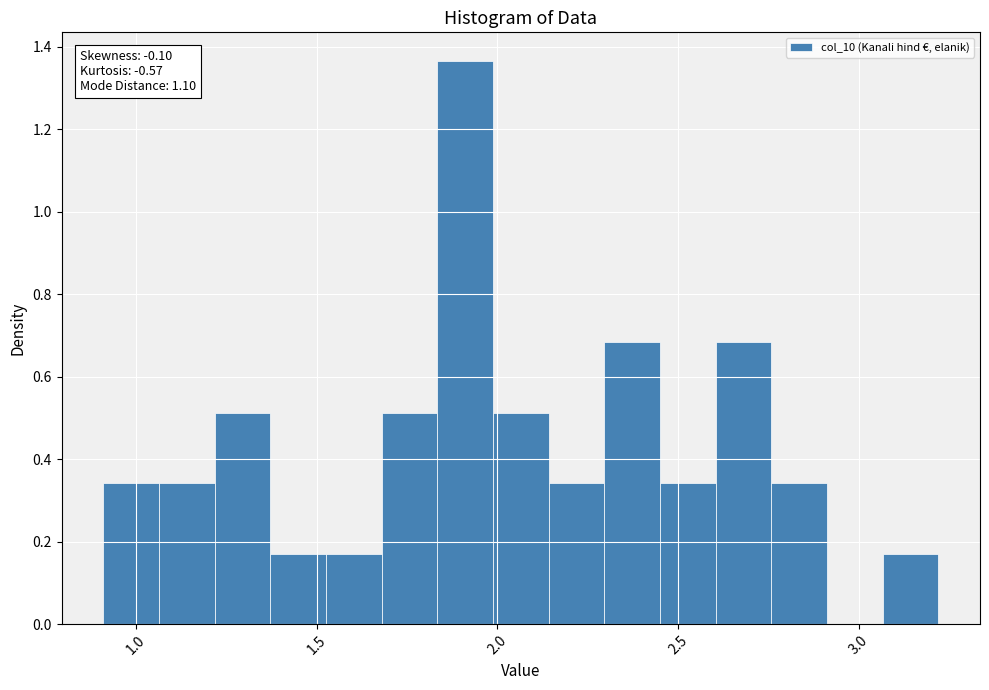

Around what value on the x-axis is the tallest bar? Give the approximate position of its centre, as read against the axis.

1.90